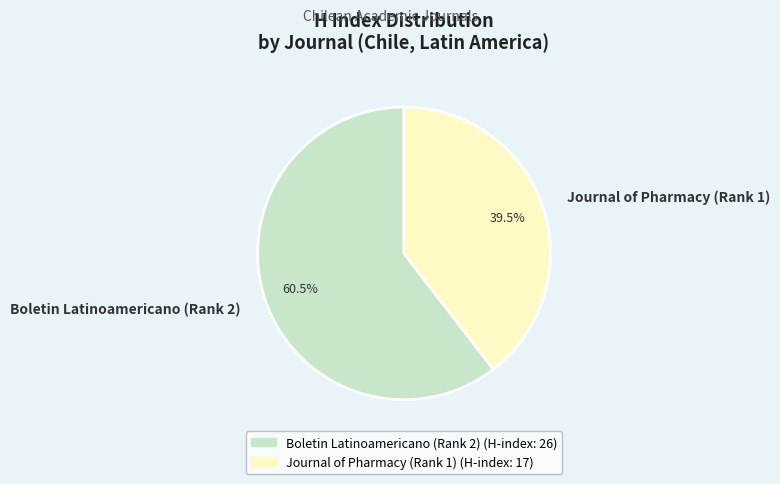

How many slices are in this pie chart?

2